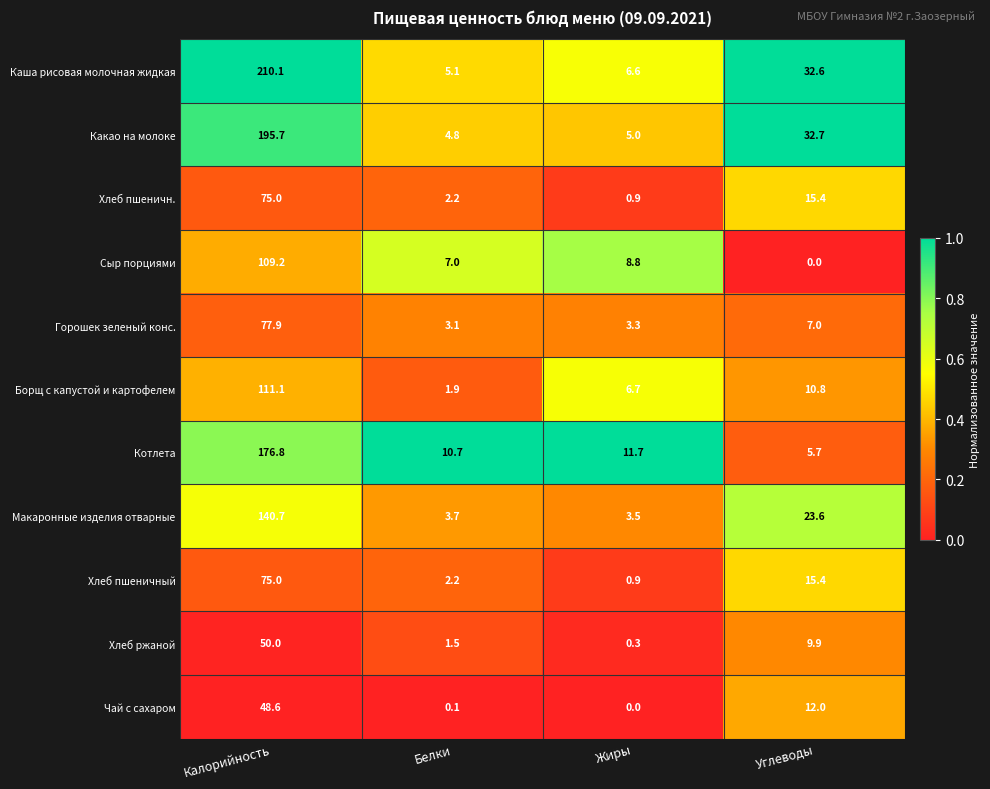

Which category has the lowest value in the Чай с сахаром series?

Жиры